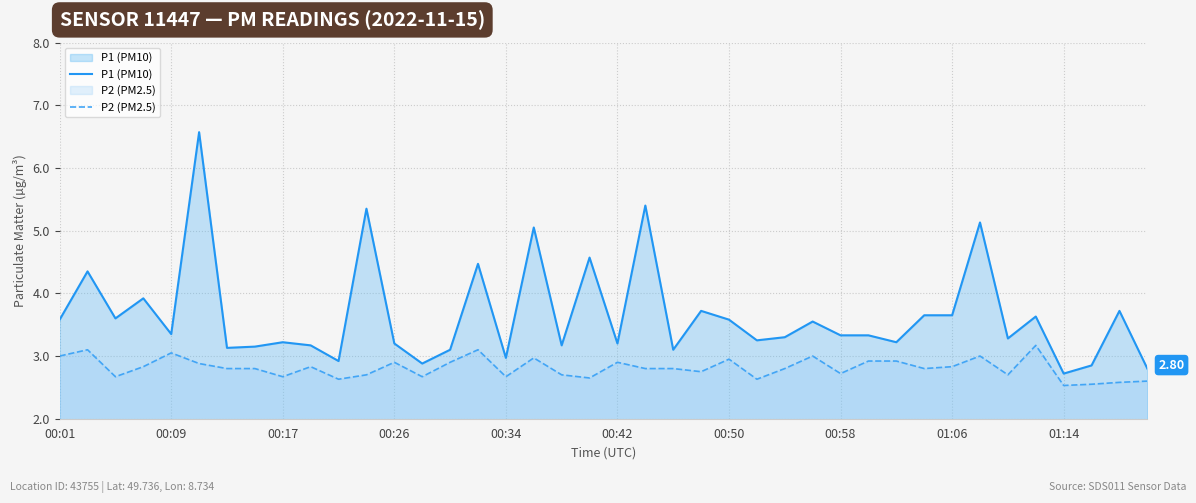

What is the sum of all P1 (PM10) values?

146.1